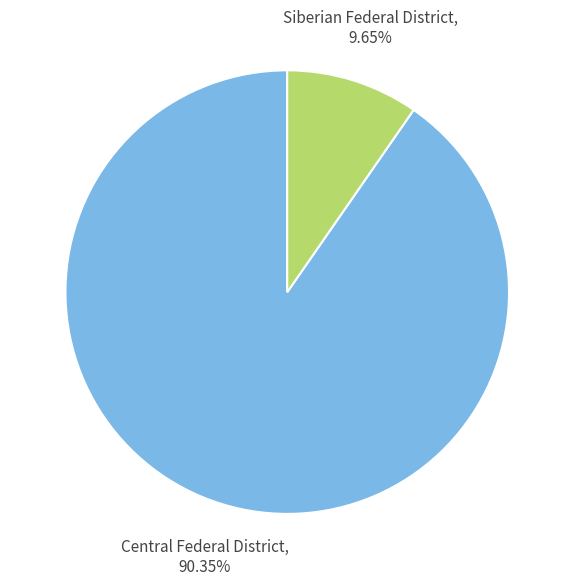

To the nearest percent, what is the difference between the largest and smallest slice percentages?

81%